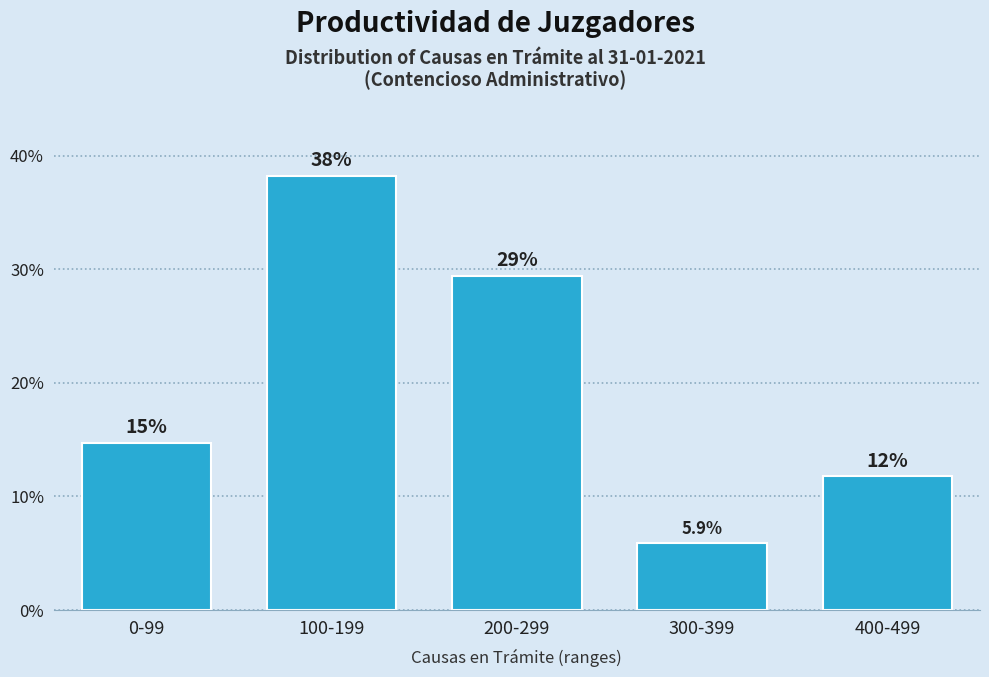

How many bars are there in total?

5